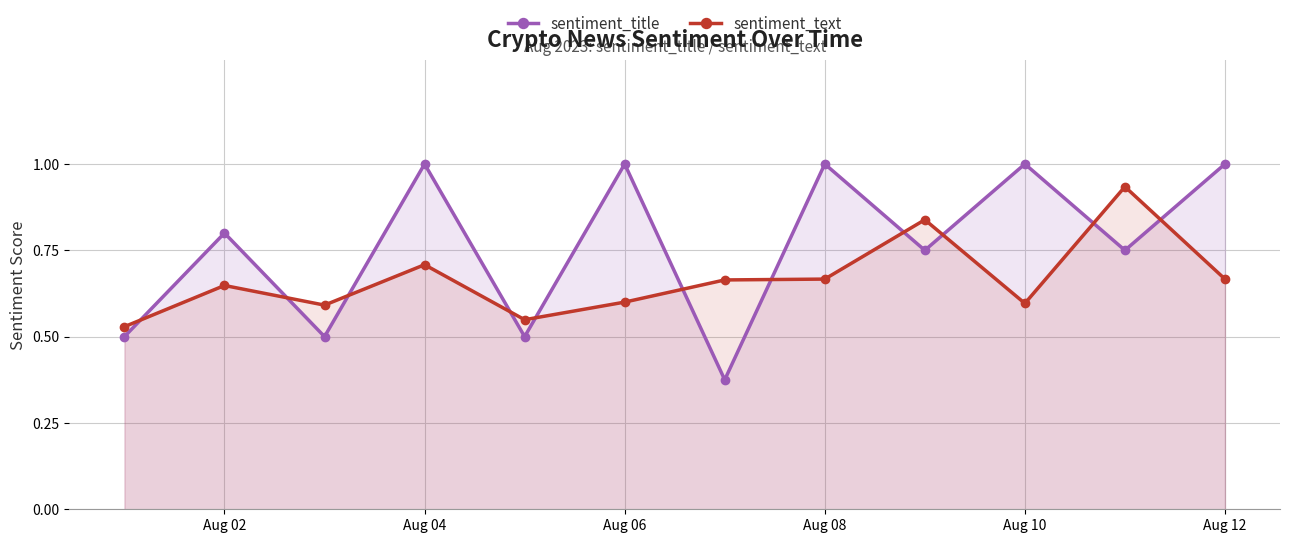

Which series has the largest total across all categories?

sentiment_title